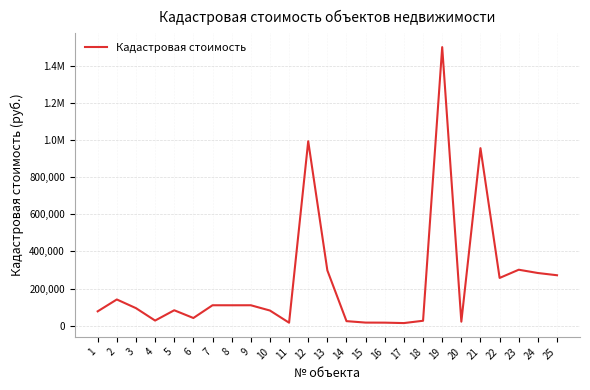

Rank the categories by value from lowest to highest.

17, 11, 16, 15, 20, 14, 18, 4, 6, 1, 10, 5, 3, 8, 7, 9, 2, 22, 25, 24, 13, 23, 21, 12, 19